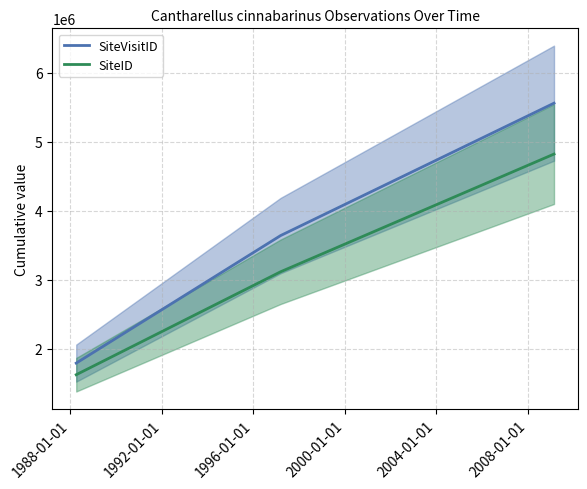

What is the sum of all SiteID values?

9564387